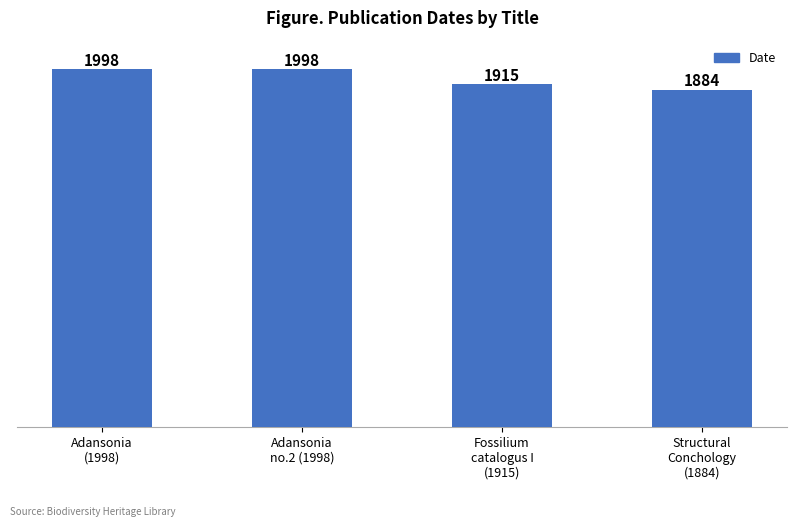

At which category does the chart reach its minimum across all series?

Structural
Conchology
(1884)